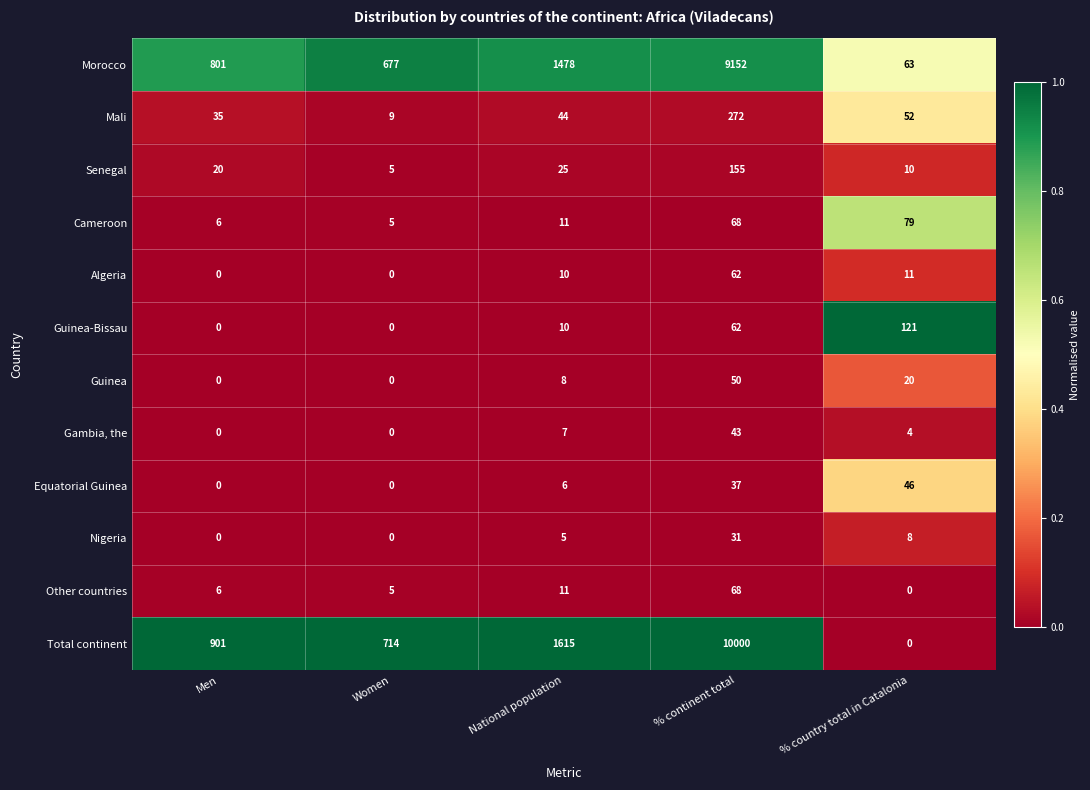

Which category has the highest value in the Mali series?

% continent total